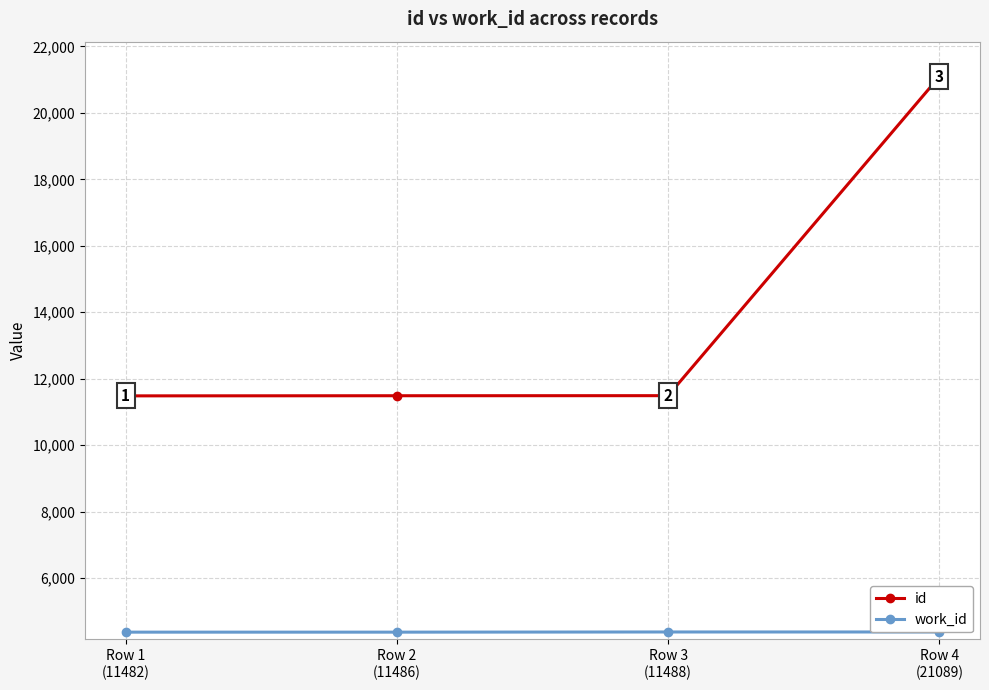

Where does the id series first go above 11488?

Row 4
(21089)